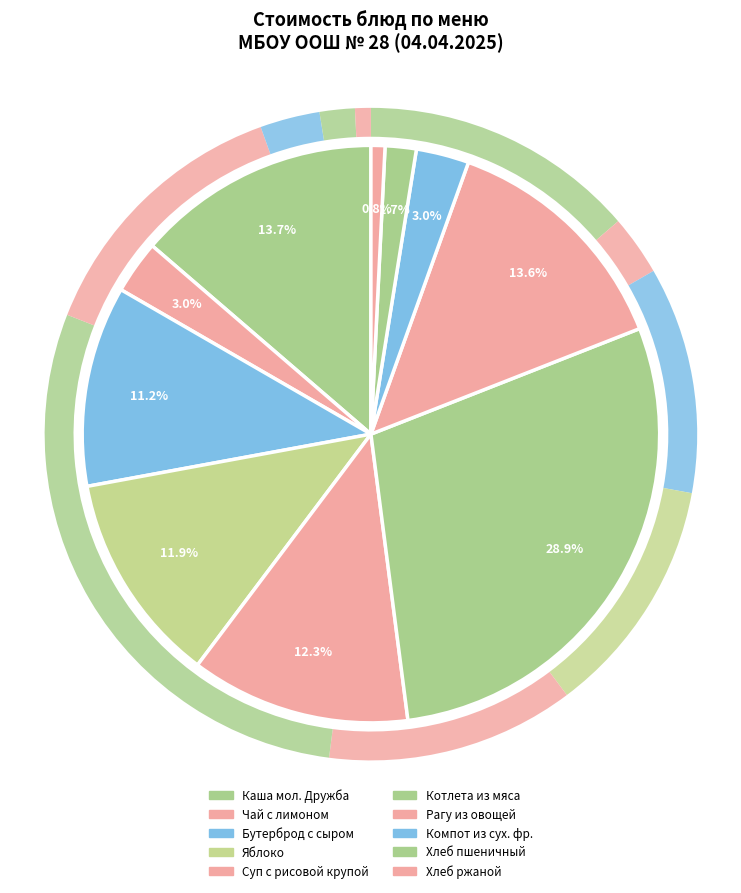

Do Хлеб пшеничный and Яблоко together represent more than half of the pie?

No